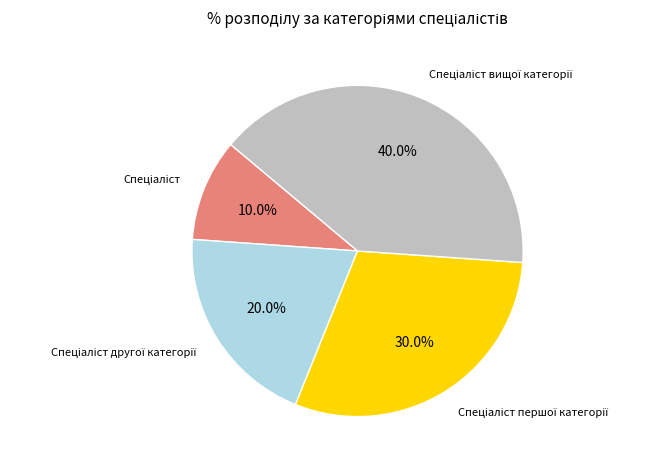

Does any single category account for the majority?

No